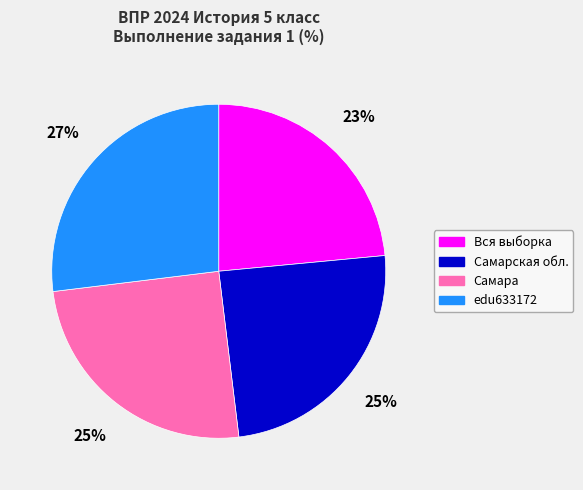

What percentage is the Самара slice, to the nearest percent?

25%